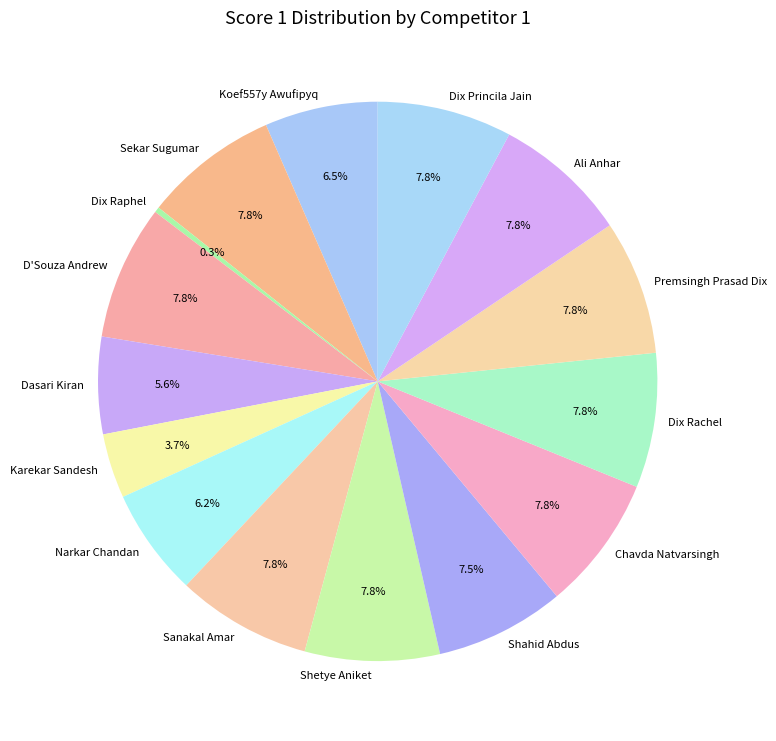

To the nearest percent, what is the average slice percentage?

7%